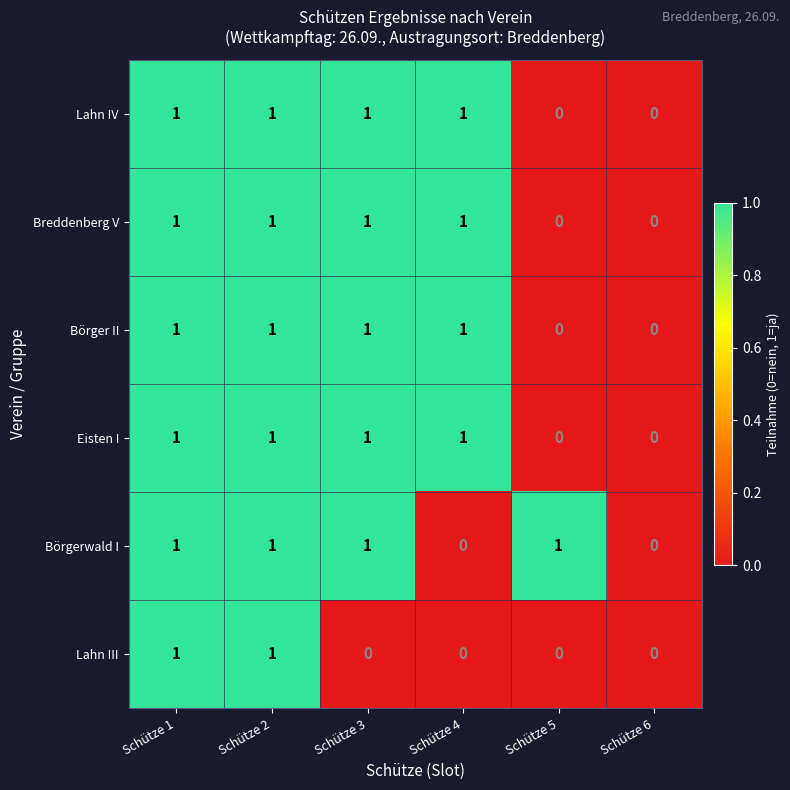

Which series changed the most between Schütze 1 and Schütze 3?

Lahn III